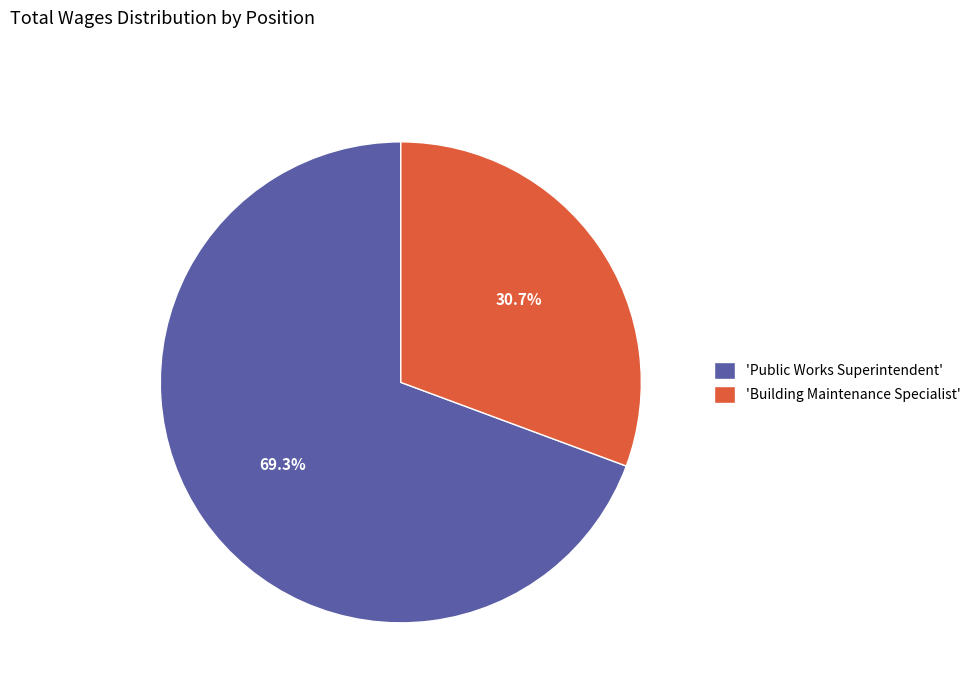

Is there a majority slice in this chart?

Yes